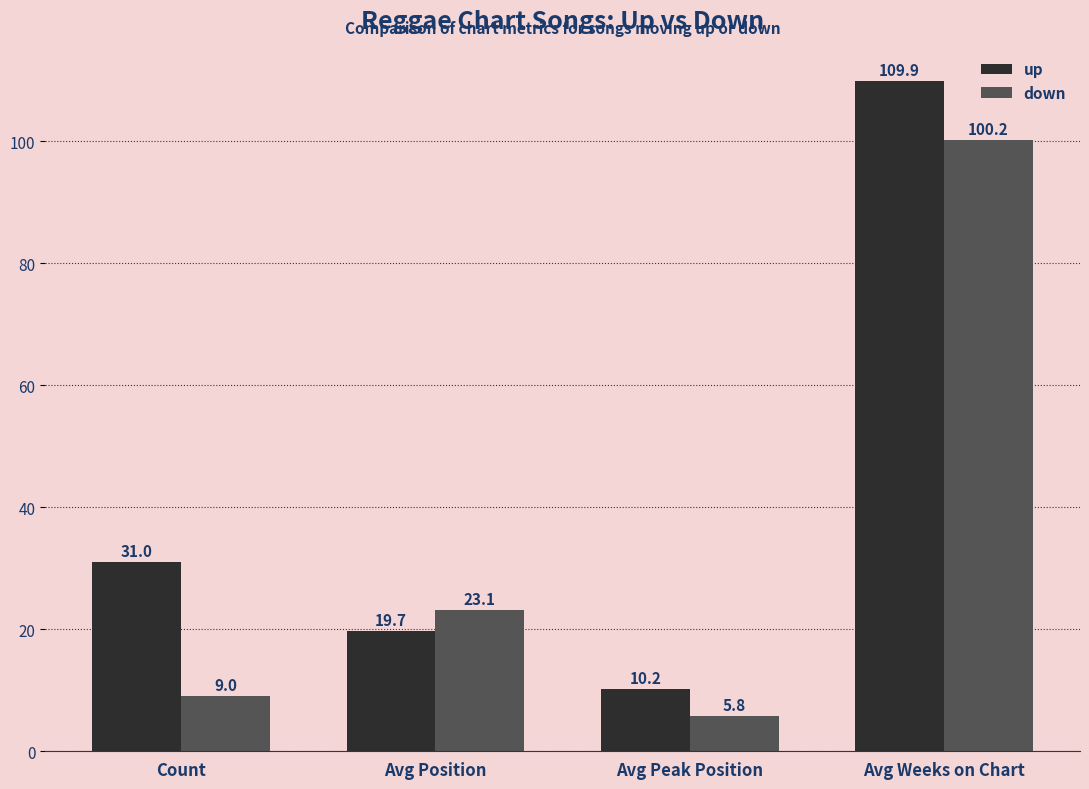

What is the average value of the up series?

42.7